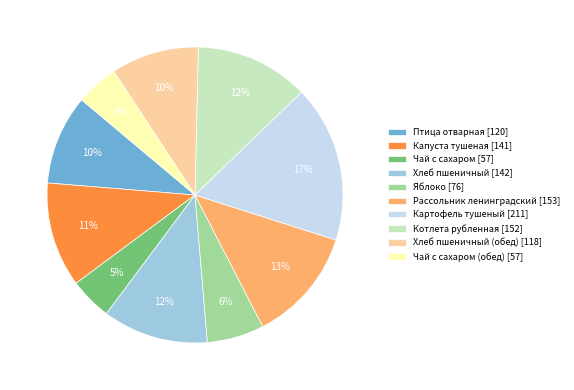

Is there any slice that represents more than half of the pie?

No